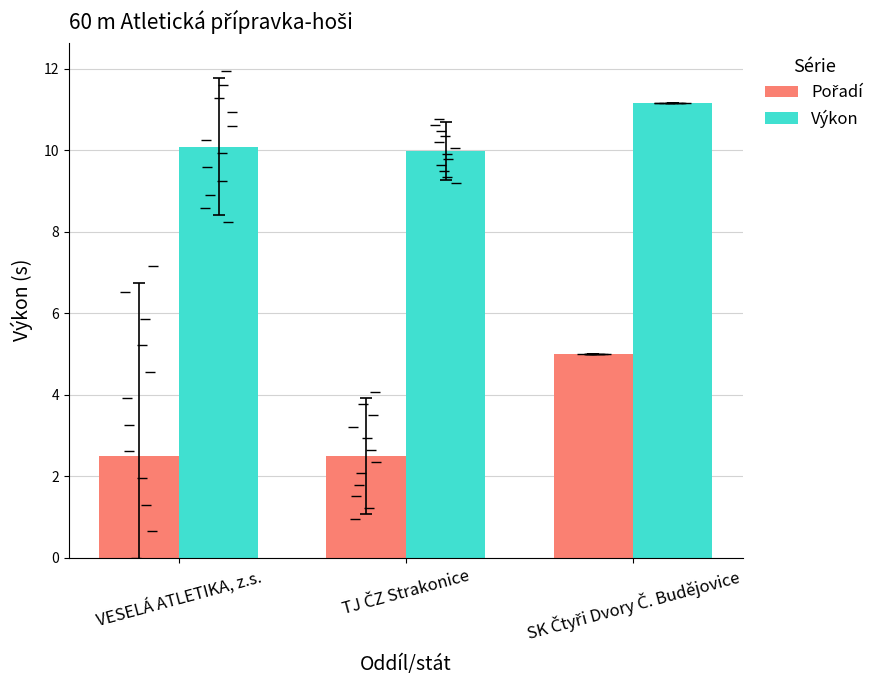

What is the total value across all series at VESELÁ ATLETIKA, z.s.?

12.6